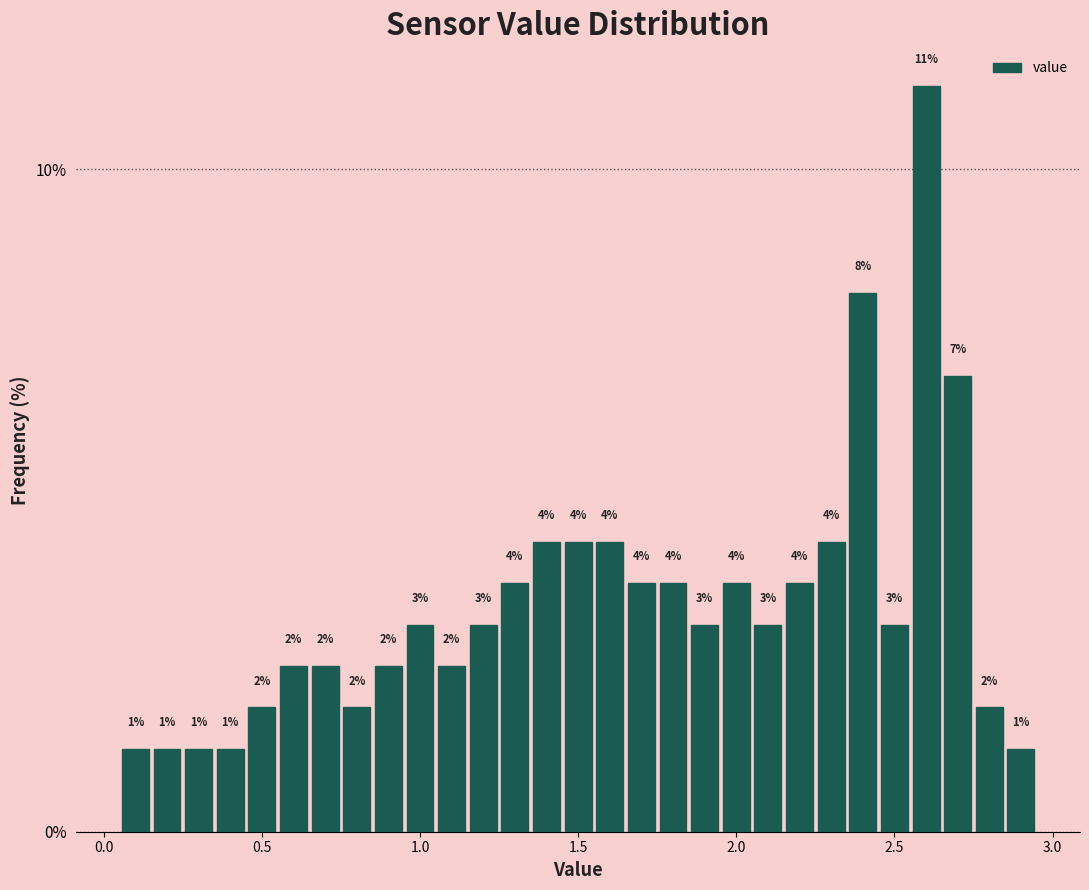

Around what value on the x-axis is the tallest bar? Give the approximate position of its centre, as read against the axis.

2.60